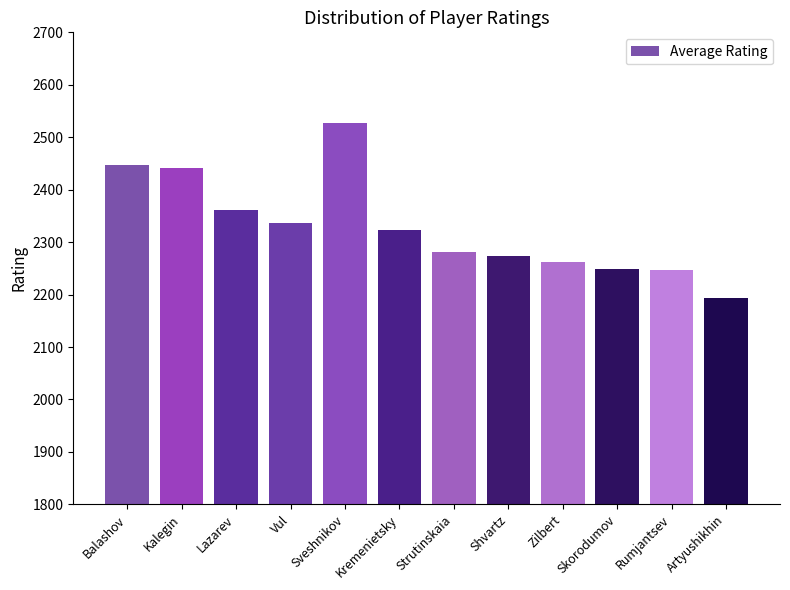

Read the value at Skorodumov, to the nearest 10.

2250